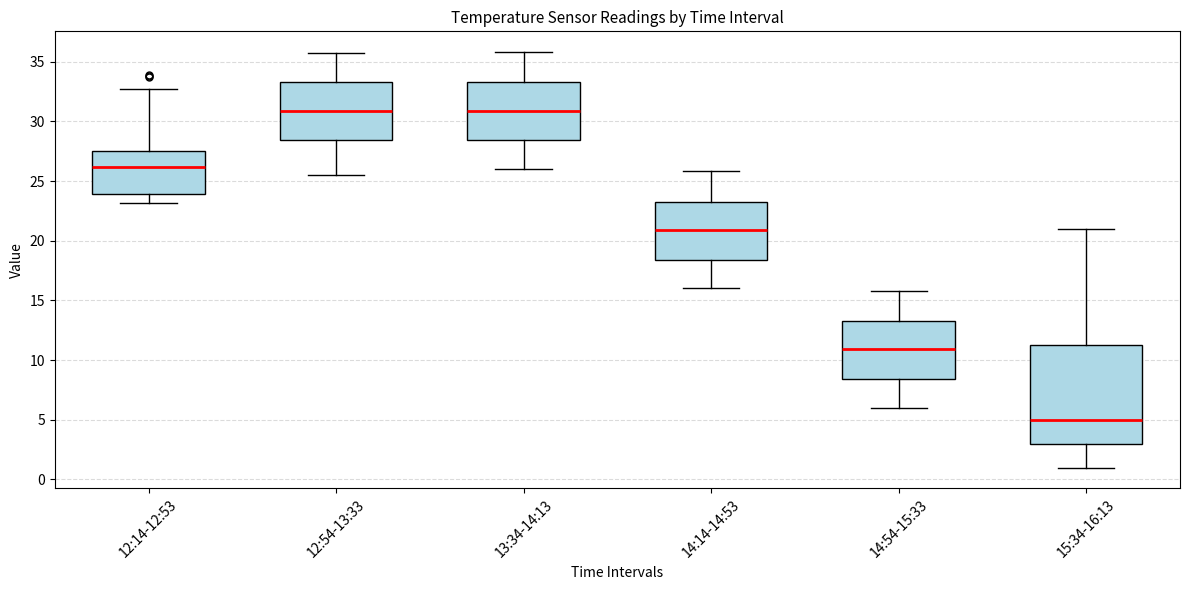

Which box has the lowest median line?

15:34-16:13